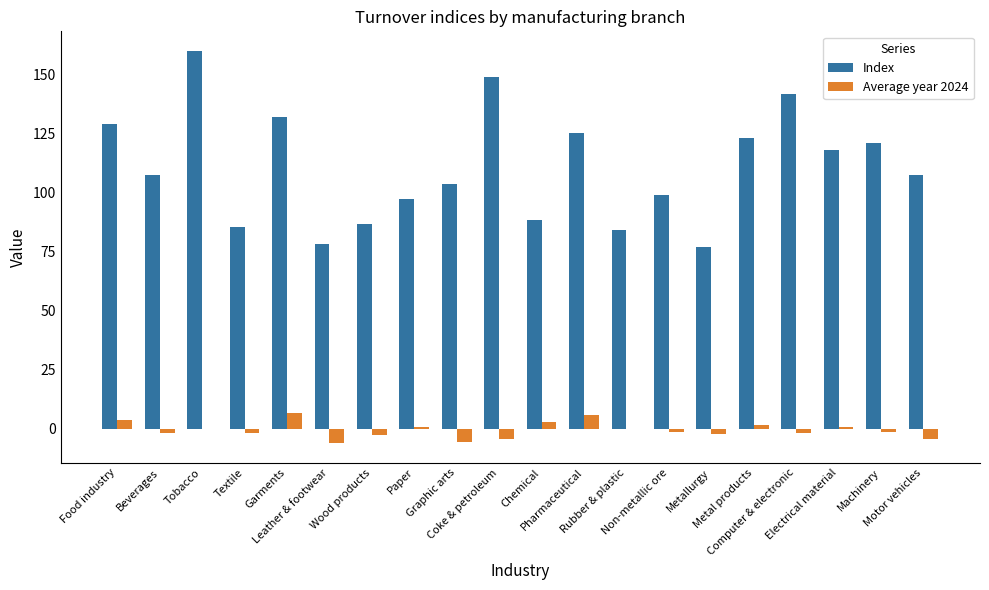

What is the highest value of the Index series?

160.2